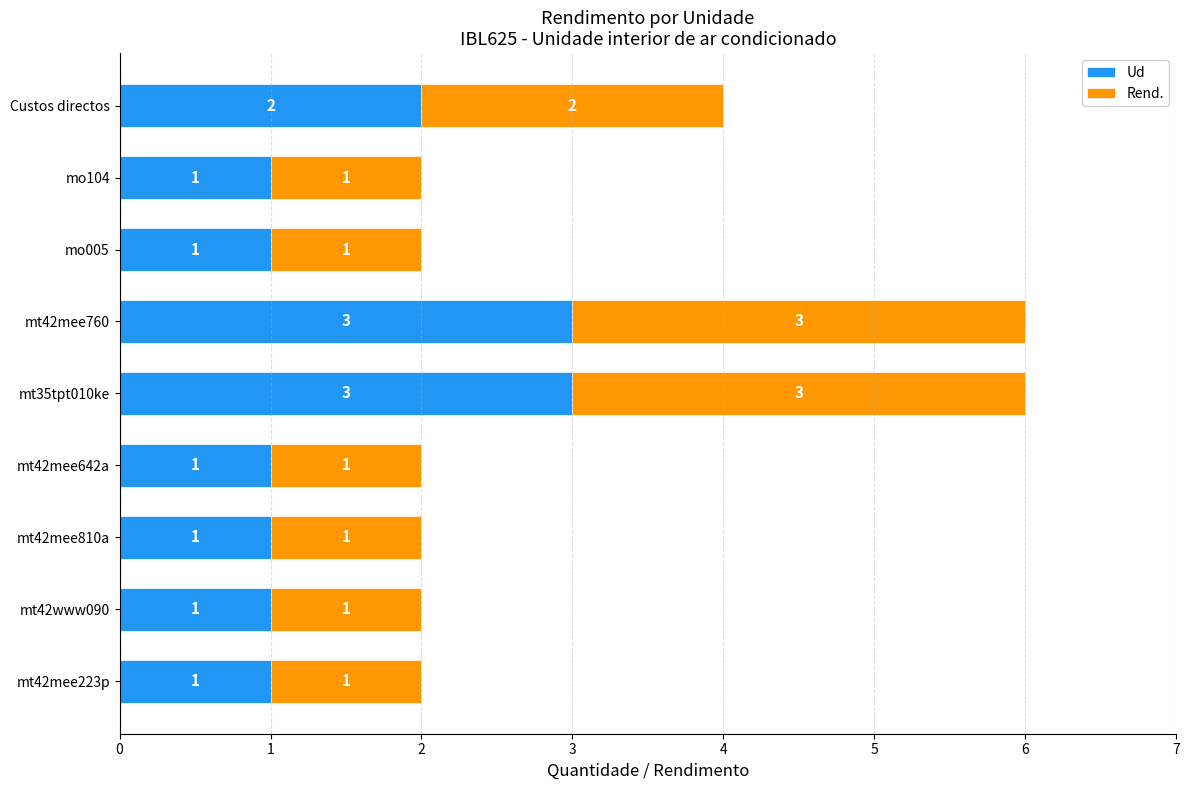

What is the total value across all series at mt42mee760?

6